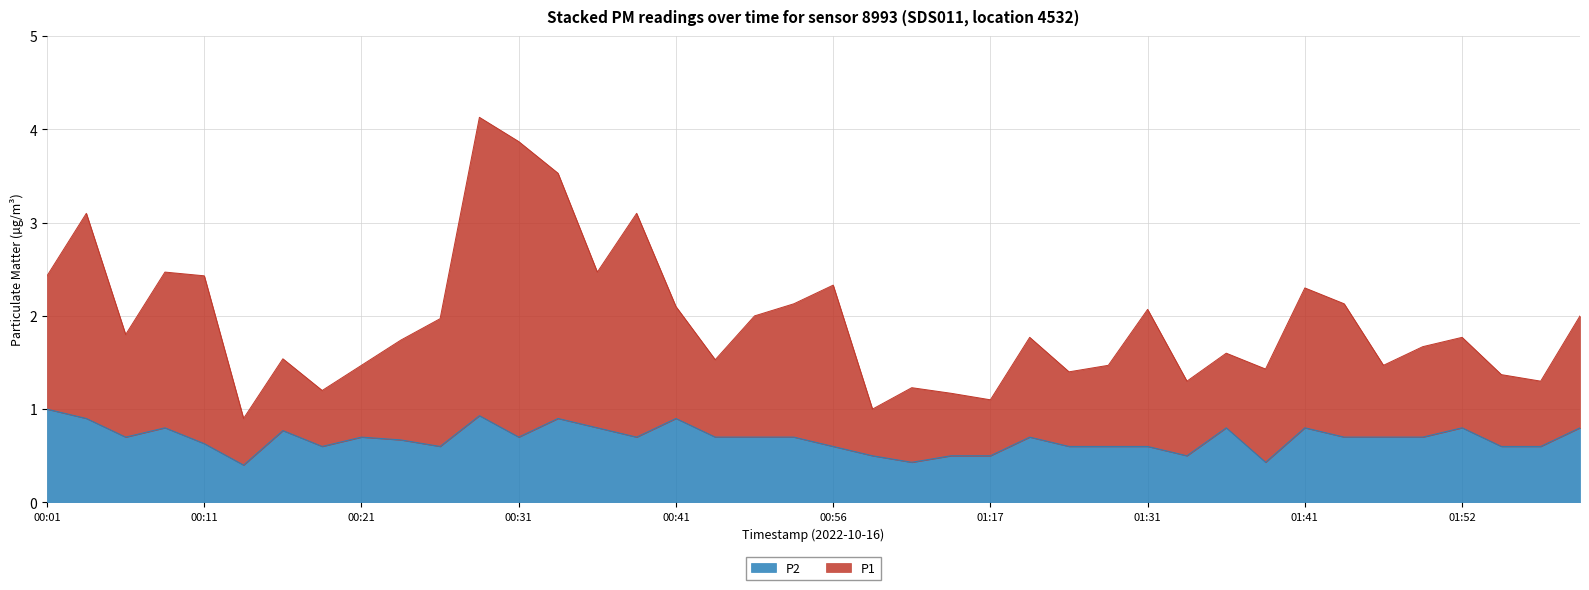

What is the label of the 32nd point from the left?

01:38